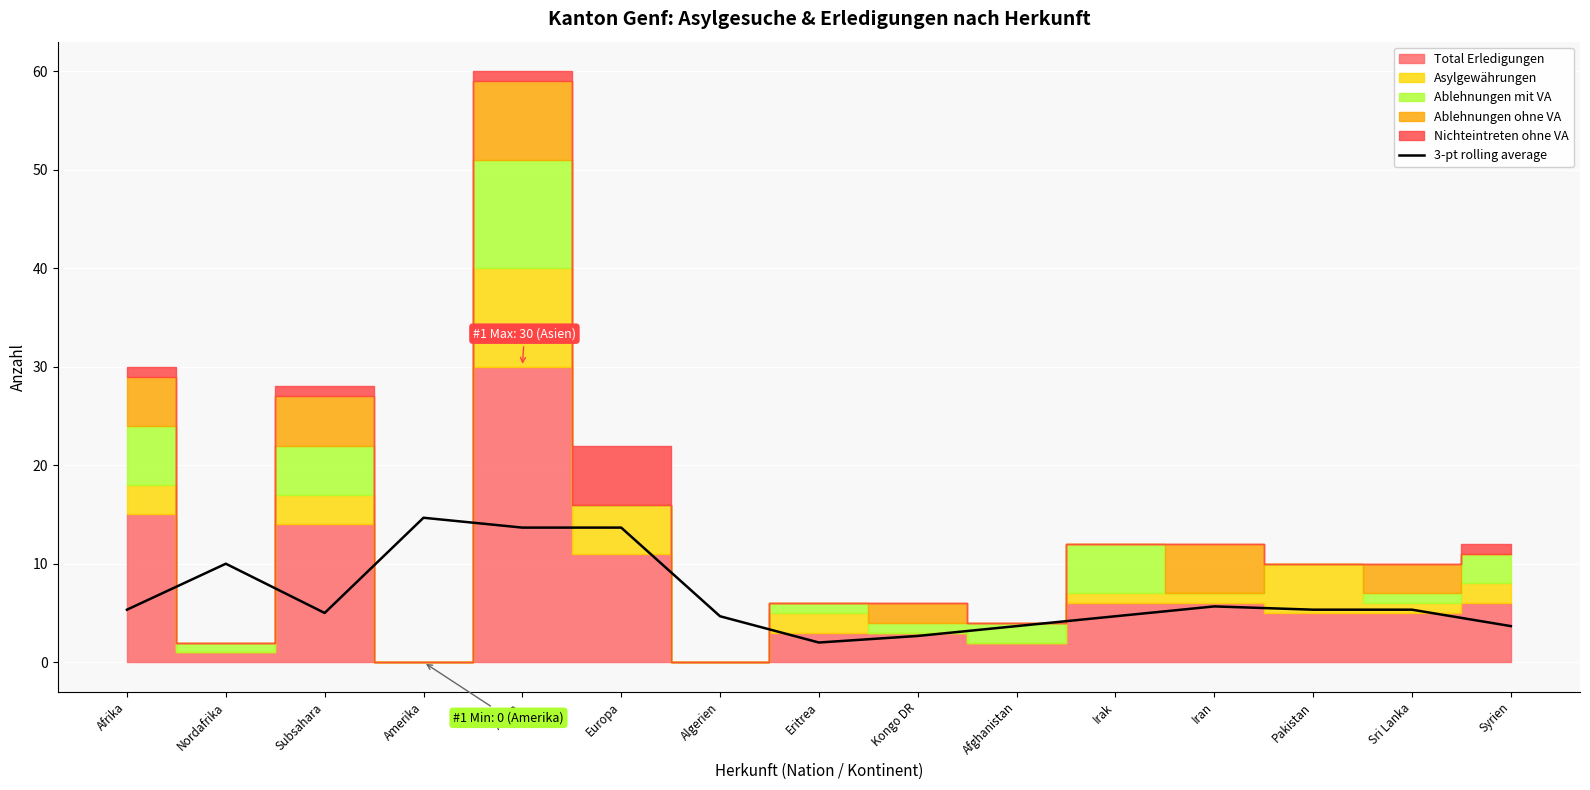

What is the difference between the maximum and minimum values?

12.7